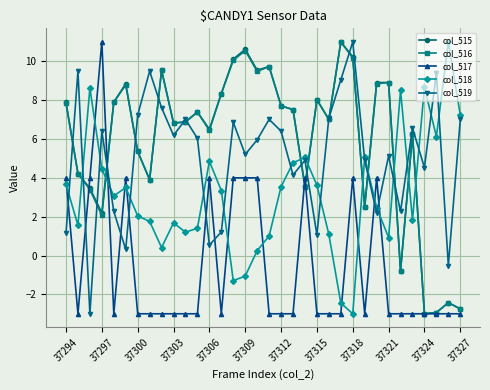

How many distinct data groups are displayed?

5